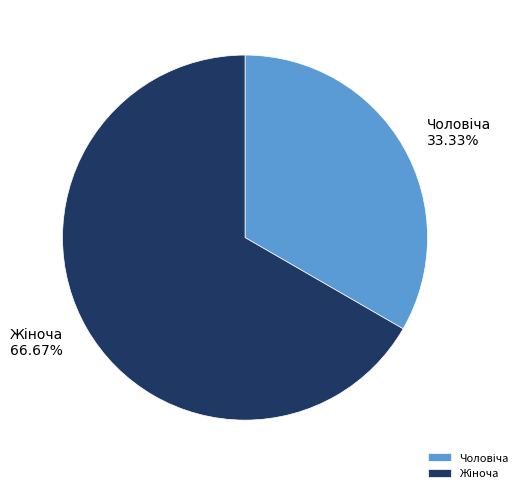

Is there any slice that represents more than half of the pie?

Yes